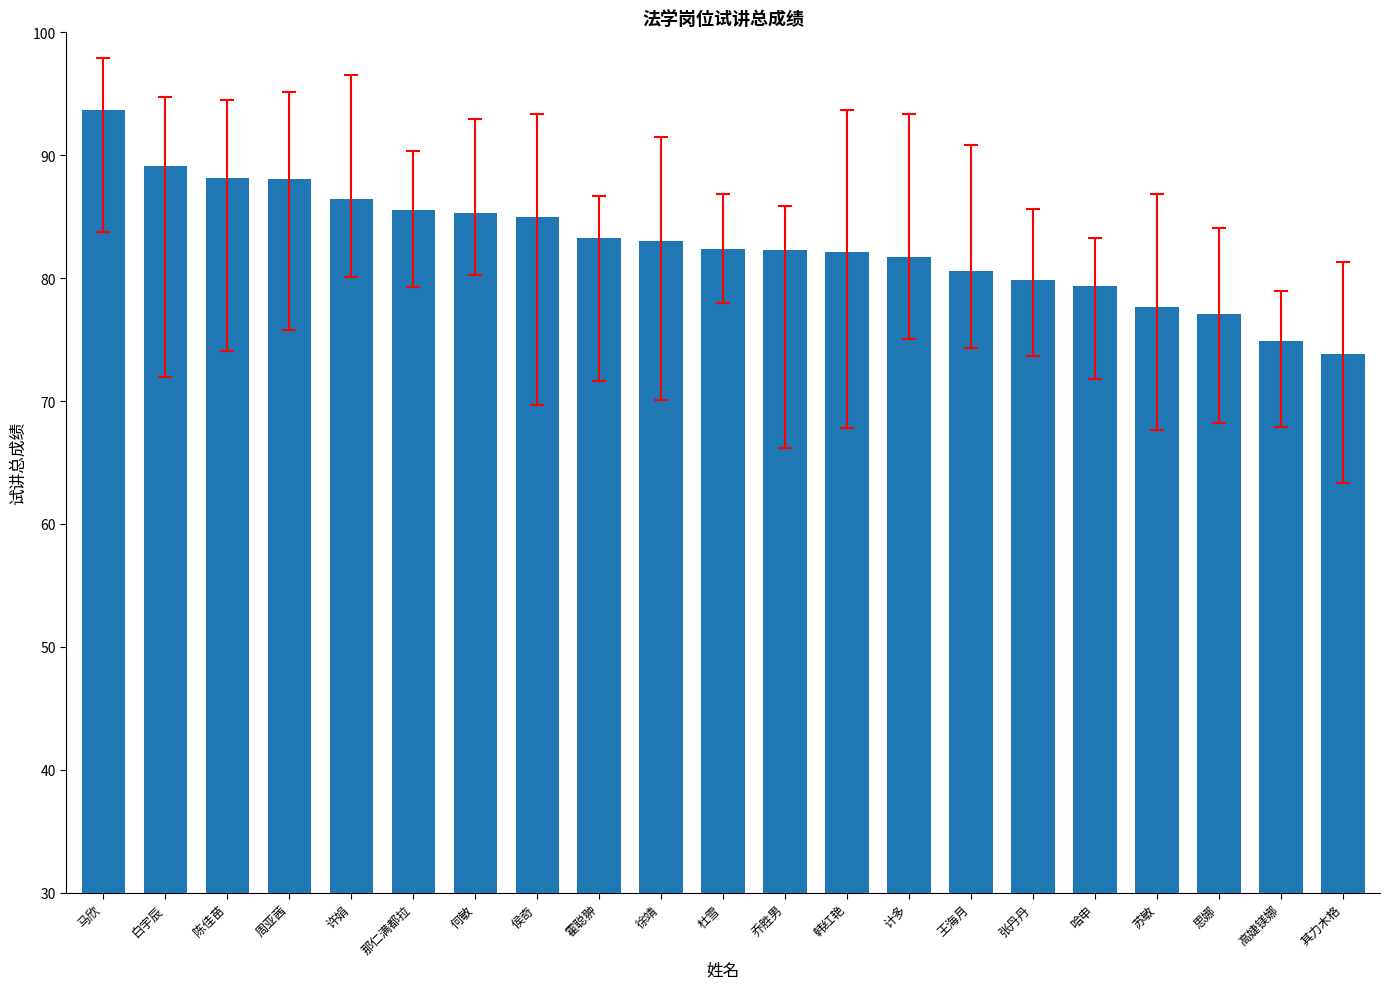

What is the value of the 6th bar from the left?

85.5